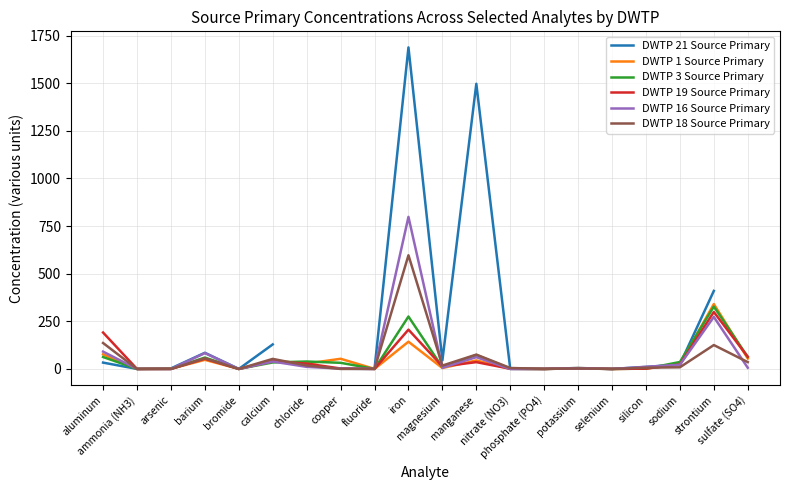

At which label does DWTP 1 Source Primary reach its minimum?

selenium